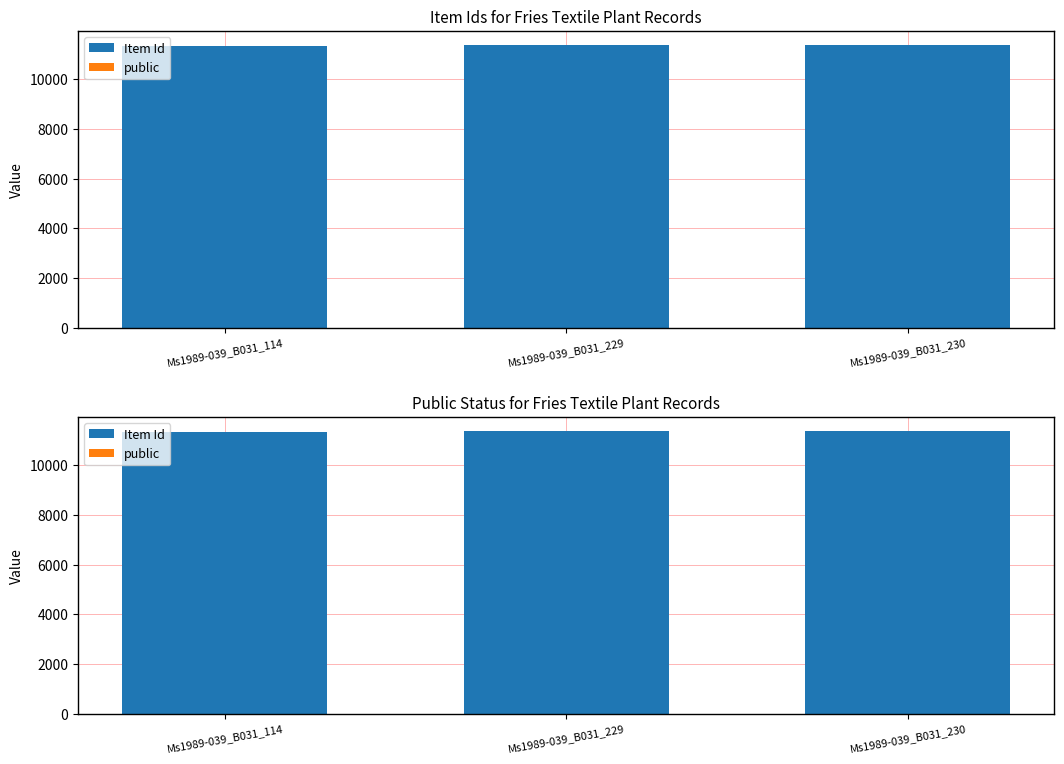

What is the value of the Item Id bar at the 2nd from the left?

11377